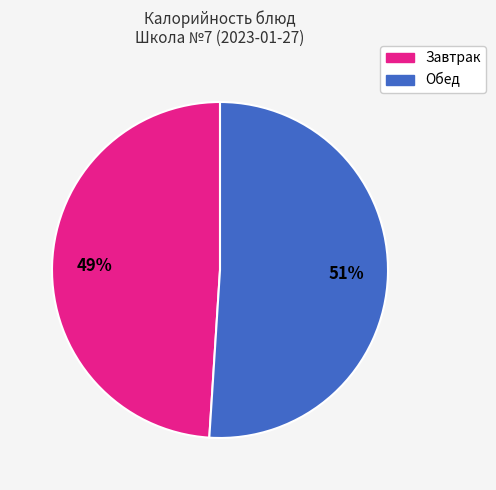

To the nearest percent, what is the average slice percentage?

50%